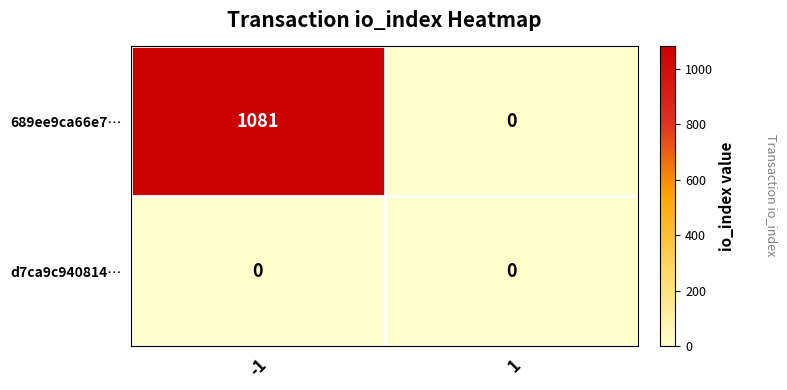

The 689ee9ca66e7… series shows 1081 at -1. True or false?

True